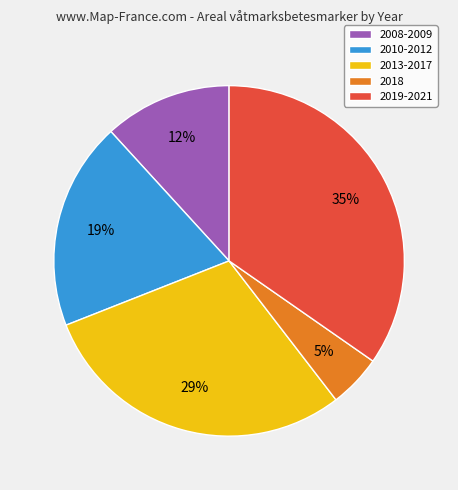

What is the smallest slice in the pie chart?

2018